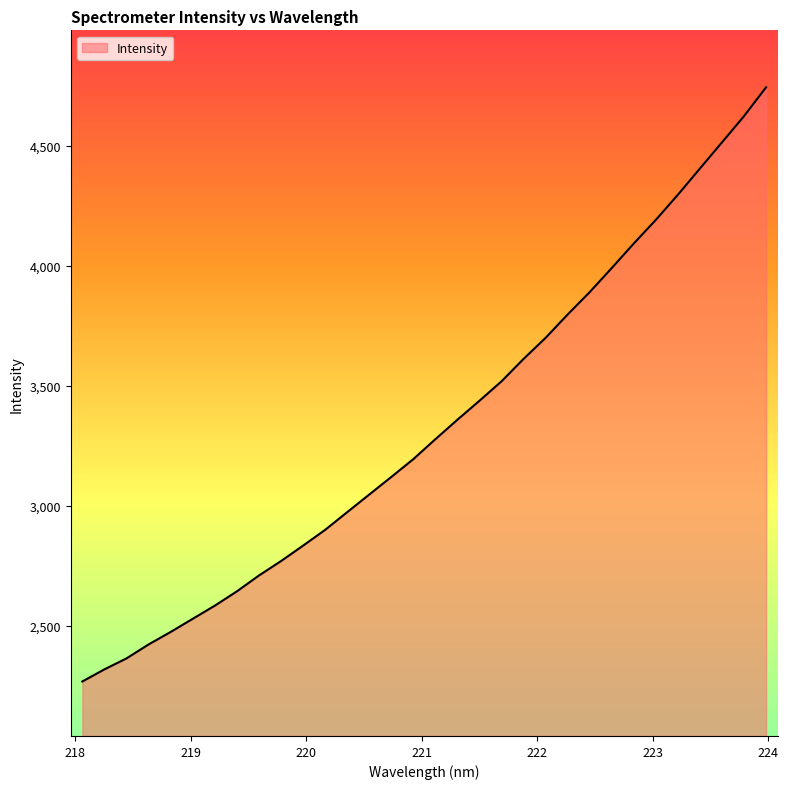

What is the maximum value shown in the chart?

4743.9